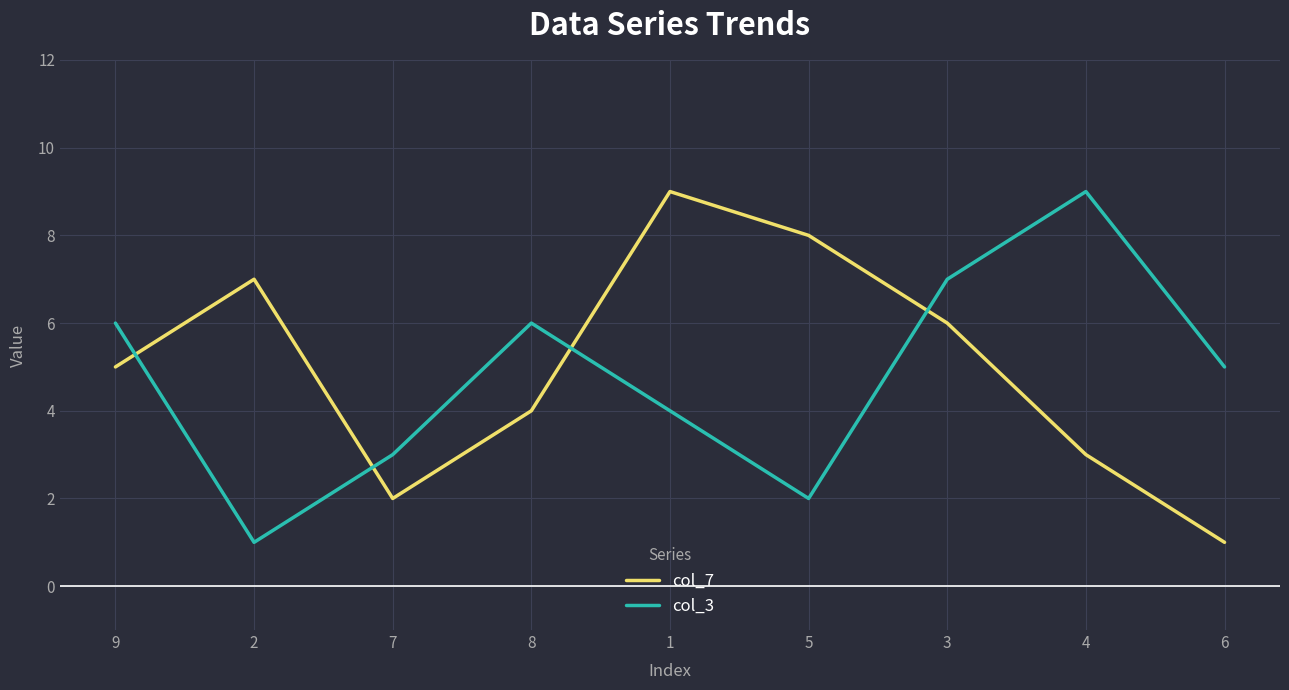

How many interior local peaks does the col_7 series have?

2